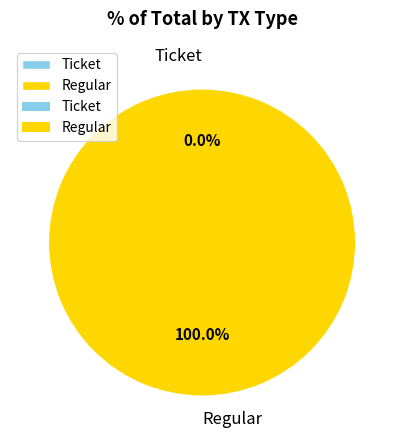

True or false: Ticket accounts for 0% of the total.

True